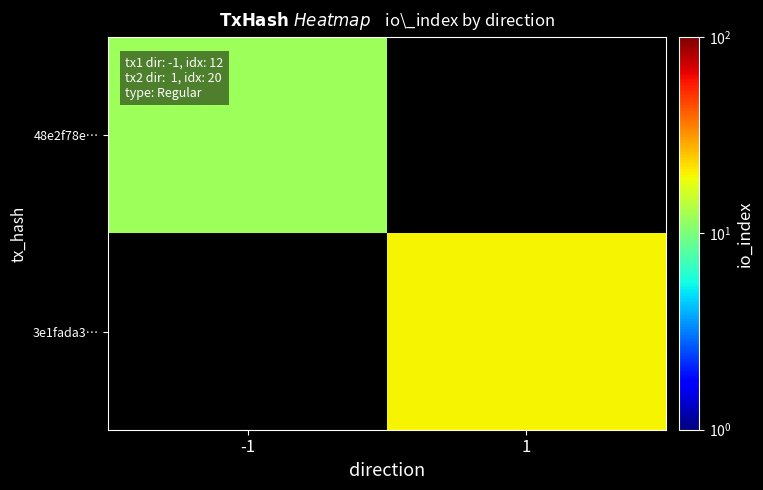

Count the number of data series in this chart.

2